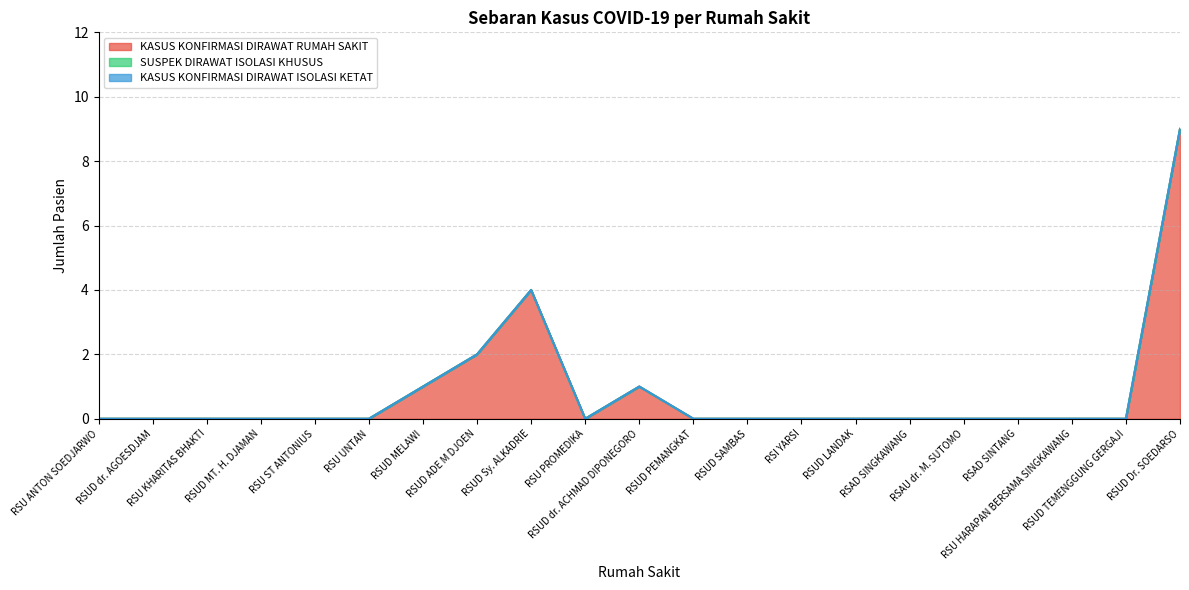

Reading left to right, extract all data points from this chart.

KASUS KONFIRMASI DIRAWAT RUMAH SAKIT: RSU ANTON SOEDJARWO=0	RSUD dr. AGOESDJAM=0	RSU KHARITAS BHAKTI=0	RSUD MT. H. DJAMAN=0	RSU ST ANTONIUS=0	RSU UNTAN=0	RSUD MELAWI=1	RSUD ADE M DJOEN=2	RSUD Sy. ALKADRIE=4	RSU PROMEDIKA=0	RSUD dr. ACHMAD DIPONEGORO=1	RSUD PEMANGKAT=0	RSUD SAMBAS=0	RSI YARSI=0	RSUD LANDAK=0	RSAD SINGKAWANG=0	RSAU dr. M. SUTOMO=0	RSAD SINTANG=0	RSU HARAPAN BERSAMA SINGKAWANG=0	RSUD TEMENGGUNG GERGAJI=0	RSUD Dr. SOEDARSO=9
SUSPEK DIRAWAT ISOLASI KHUSUS: RSU ANTON SOEDJARWO=0	RSUD dr. AGOESDJAM=0	RSU KHARITAS BHAKTI=0	RSUD MT. H. DJAMAN=0	RSU ST ANTONIUS=0	RSU UNTAN=0	RSUD MELAWI=0	RSUD ADE M DJOEN=0	RSUD Sy. ALKADRIE=0	RSU PROMEDIKA=0	RSUD dr. ACHMAD DIPONEGORO=0	RSUD PEMANGKAT=0	RSUD SAMBAS=0	RSI YARSI=0	RSUD LANDAK=0	RSAD SINGKAWANG=0	RSAU dr. M. SUTOMO=0	RSAD SINTANG=0	RSU HARAPAN BERSAMA SINGKAWANG=0	RSUD TEMENGGUNG GERGAJI=0	RSUD Dr. SOEDARSO=0
KASUS KONFIRMASI DIRAWAT ISOLASI KETAT: RSU ANTON SOEDJARWO=0	RSUD dr. AGOESDJAM=0	RSU KHARITAS BHAKTI=0	RSUD MT. H. DJAMAN=0	RSU ST ANTONIUS=0	RSU UNTAN=0	RSUD MELAWI=0	RSUD ADE M DJOEN=0	RSUD Sy. ALKADRIE=0	RSU PROMEDIKA=0	RSUD dr. ACHMAD DIPONEGORO=0	RSUD PEMANGKAT=0	RSUD SAMBAS=0	RSI YARSI=0	RSUD LANDAK=0	RSAD SINGKAWANG=0	RSAU dr. M. SUTOMO=0	RSAD SINTANG=0	RSU HARAPAN BERSAMA SINGKAWANG=0	RSUD TEMENGGUNG GERGAJI=0	RSUD Dr. SOEDARSO=0